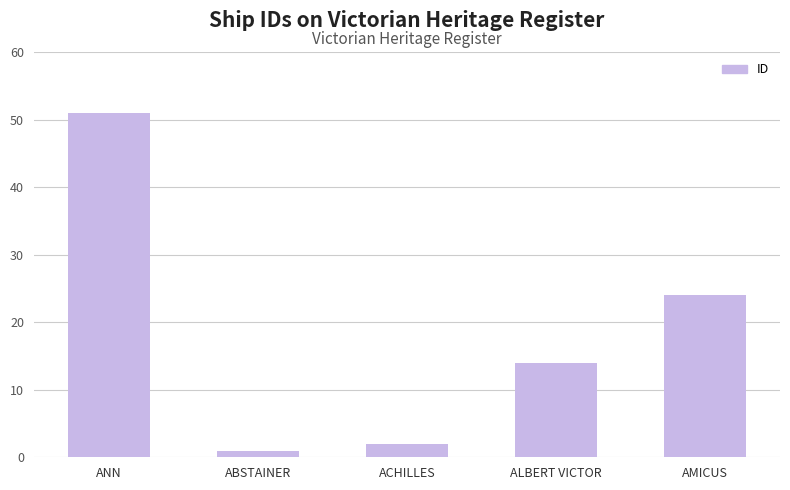

At which category does the chart reach its peak across all series?

ANN